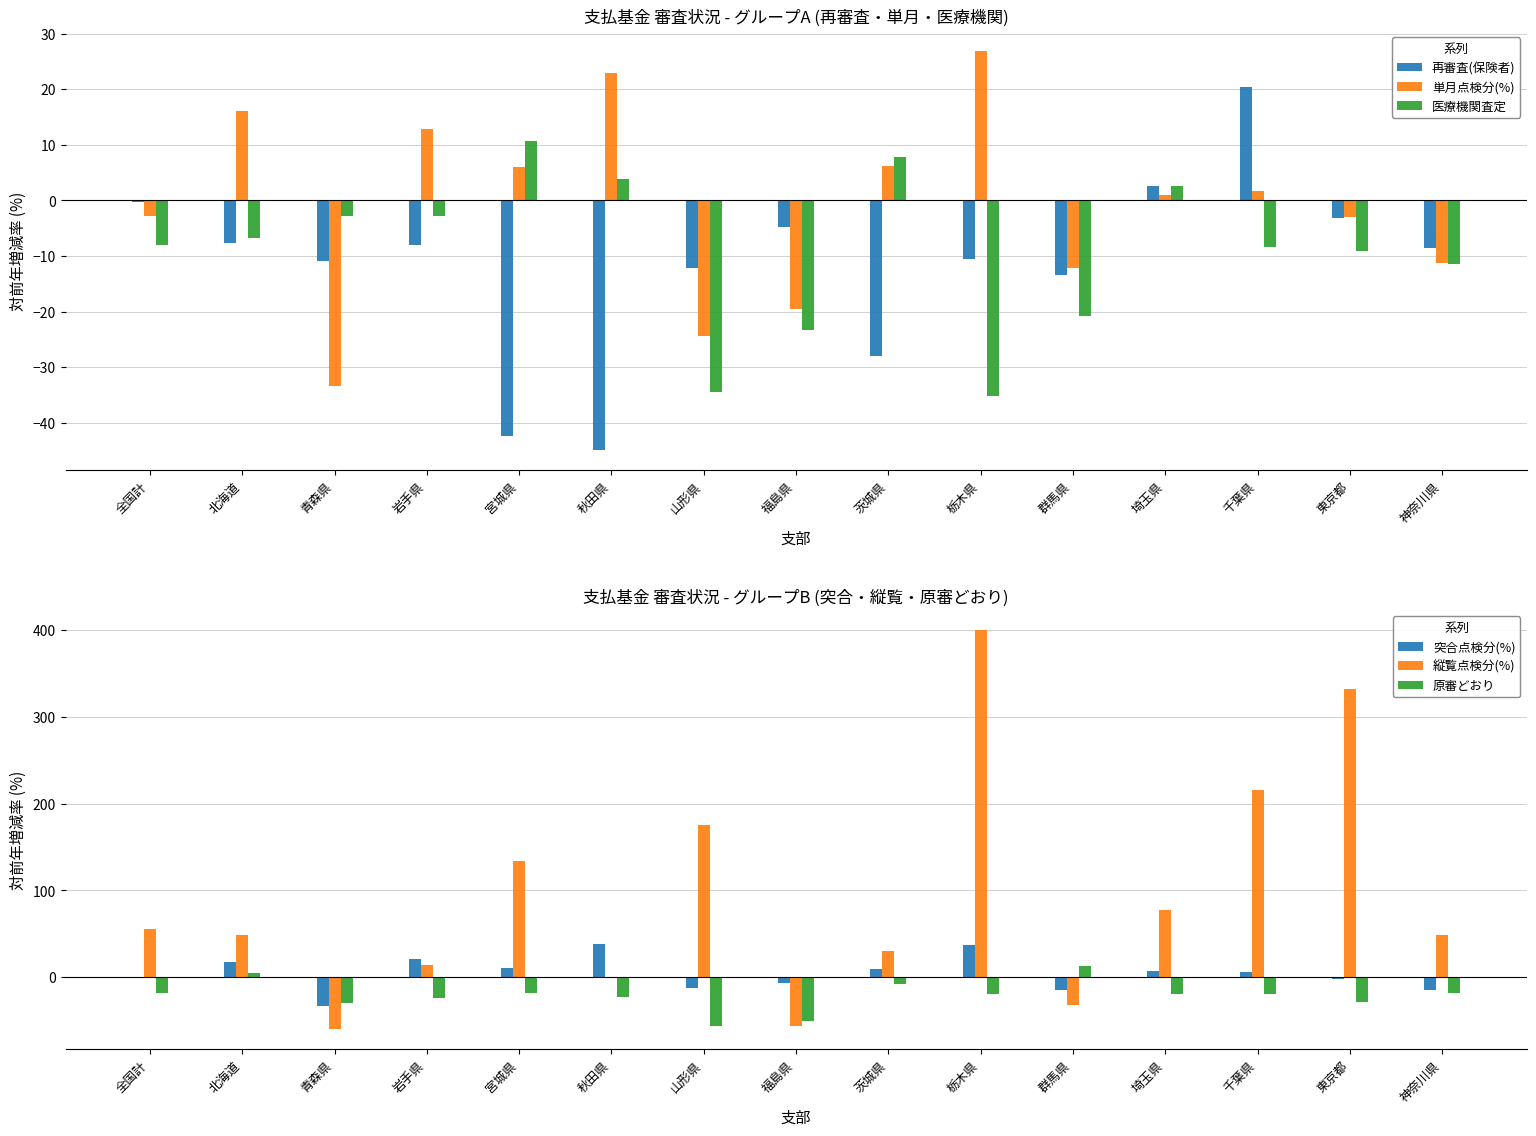

What is the value of the 単月点検分(%) bar at the 9th from the left?

6.1